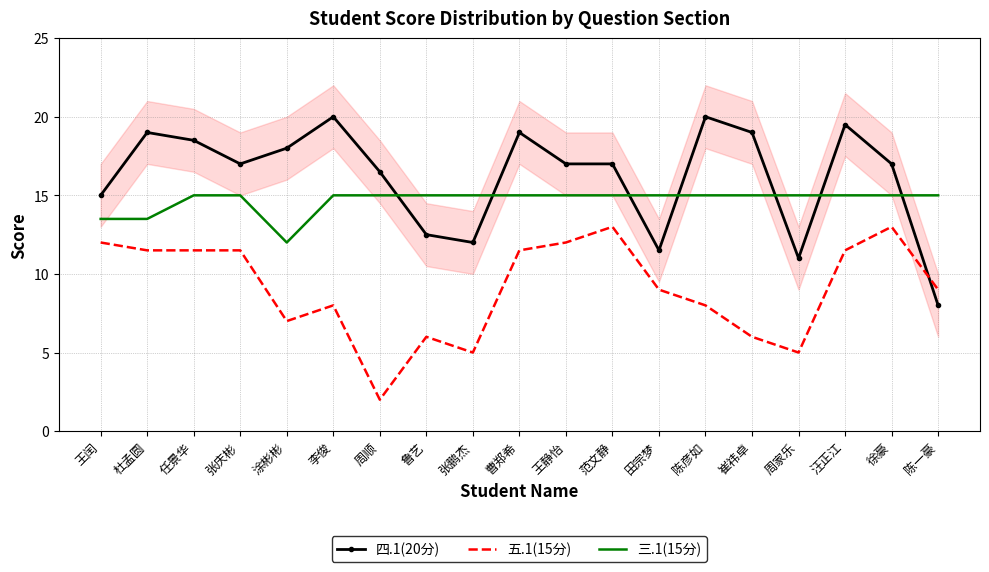

True or false: 三.1(15分) and 五.1(15分) cross at least once.

False